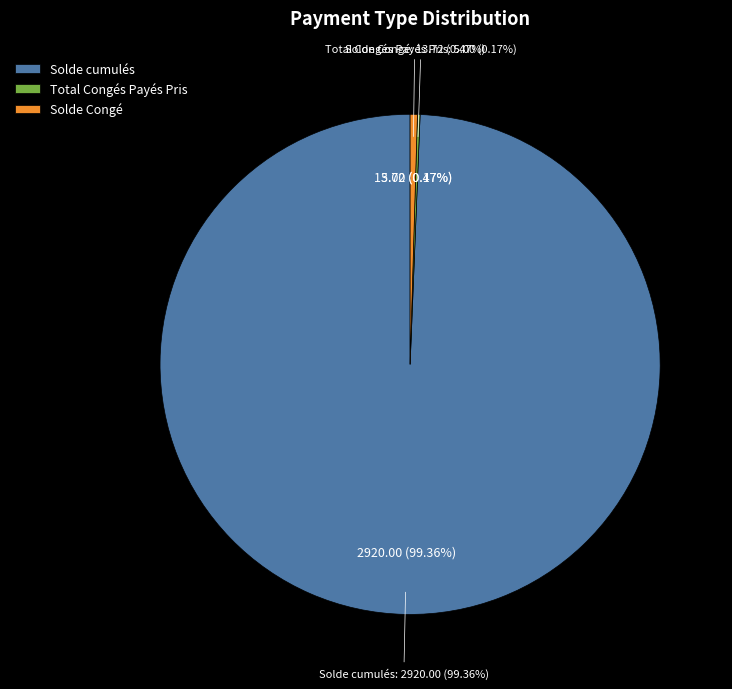

What is the ratio of the value at Solde cumulés to the value at Solde Congé?

212.8